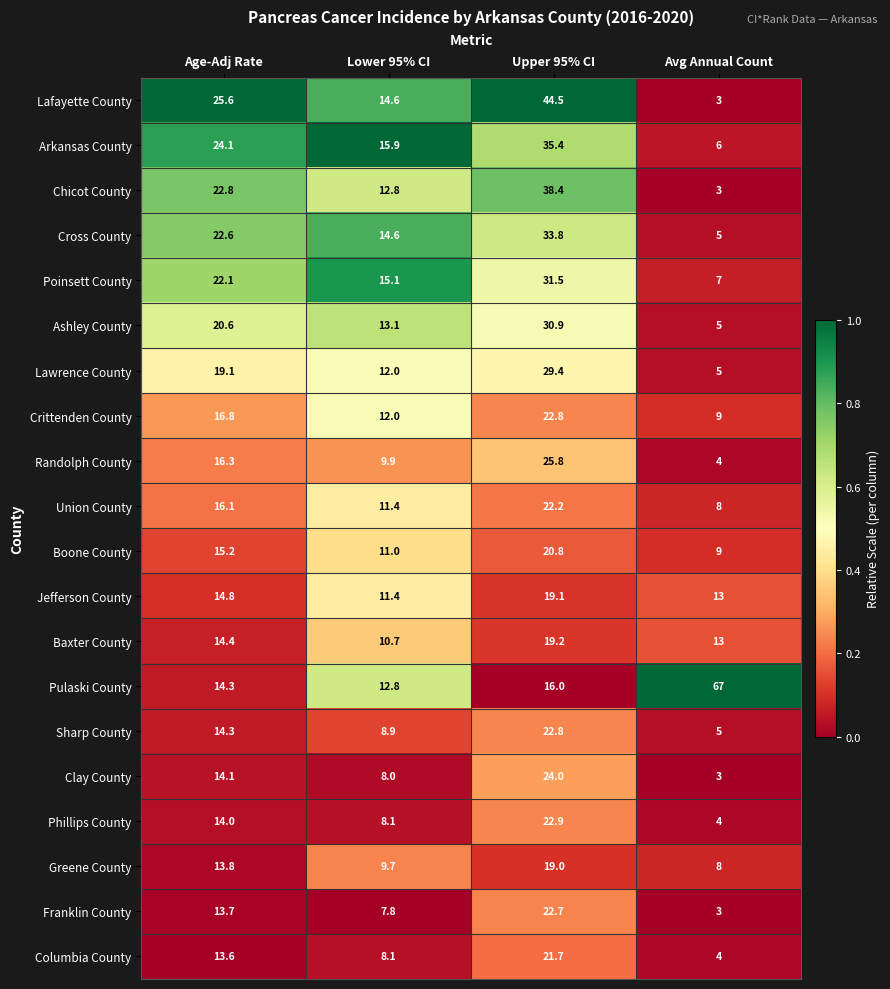

What is the sum of the Lafayette County values at Age-Adj Rate and Avg Annual Count?

28.6